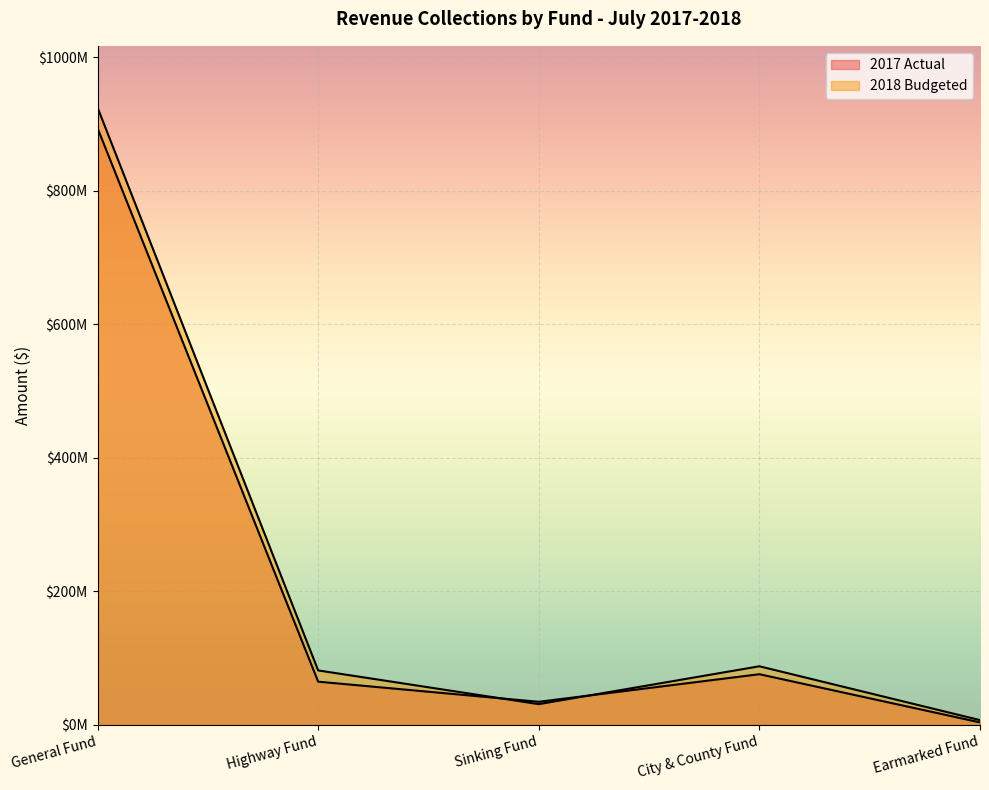

At which category is the sum across all series the highest?

General Fund